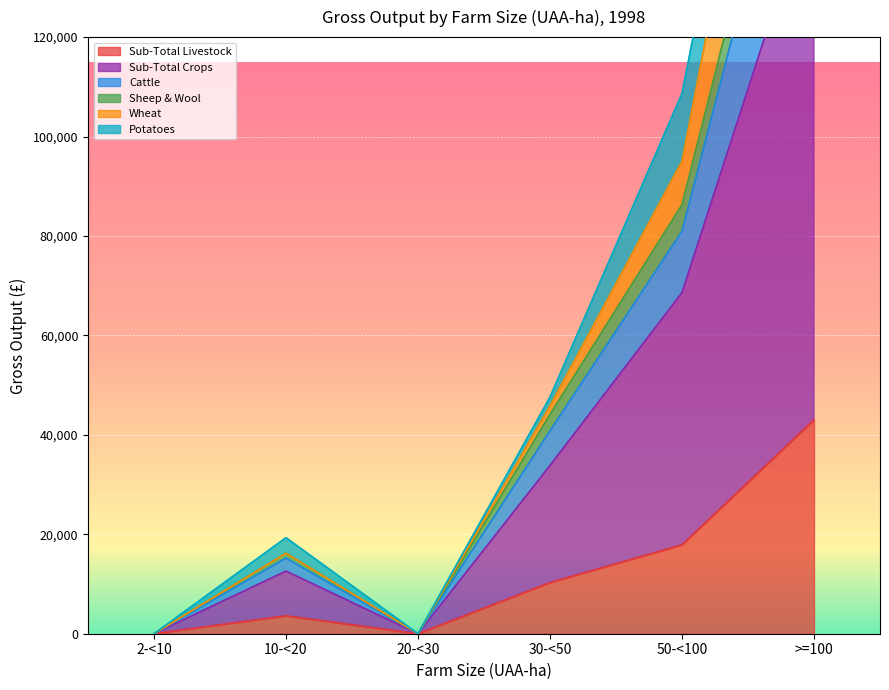

At which category does the chart reach its peak across all series?

>=100